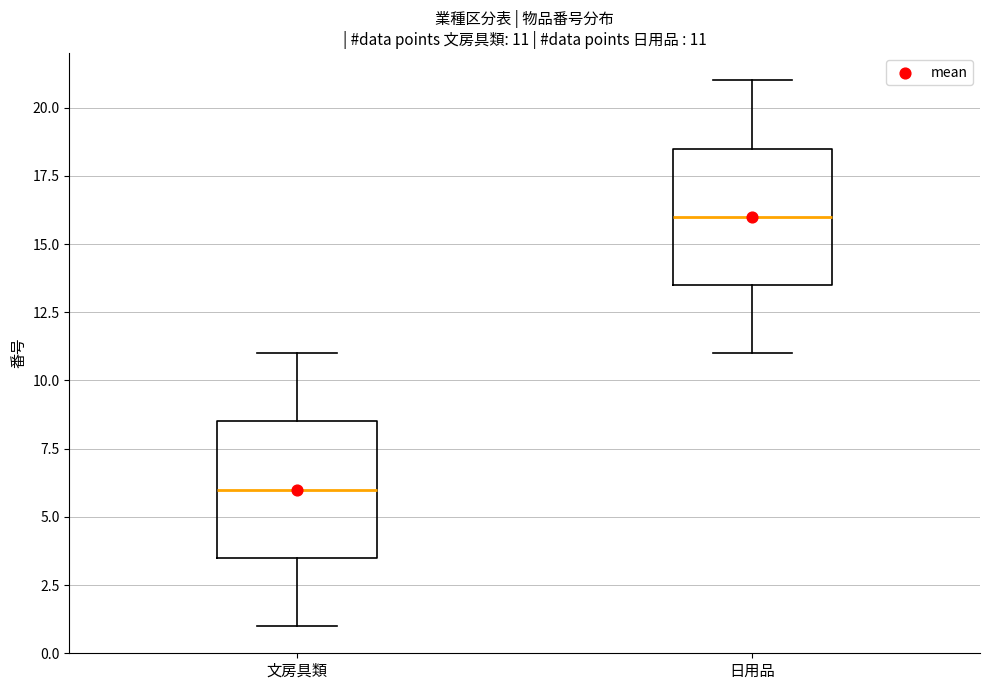

Which box's median line is the lowest?

文房具類